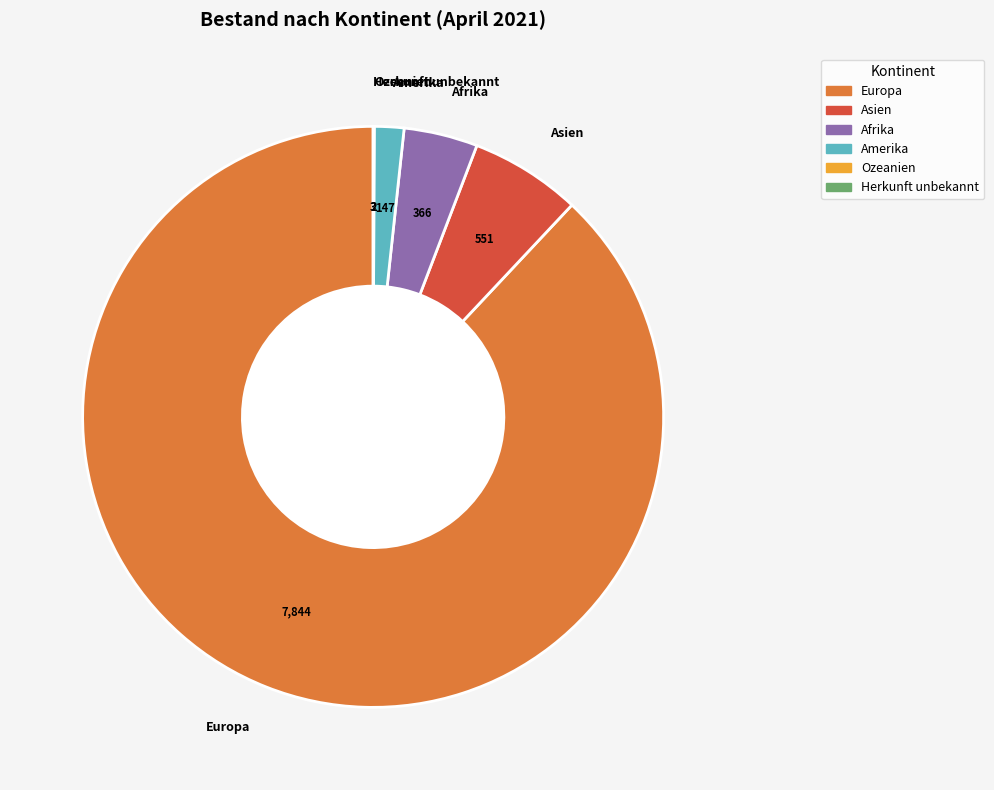

True or false: Europa accounts for 88% of the total.

True